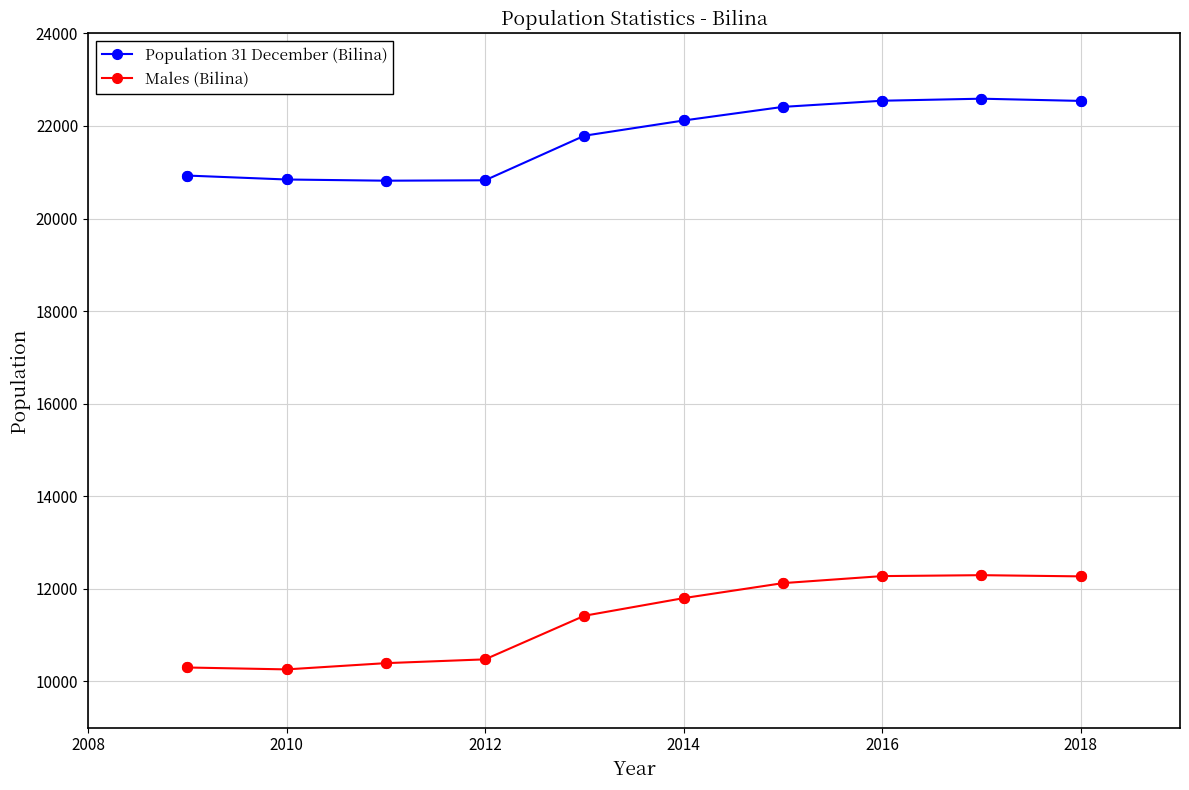

Which series has the largest total across all categories?

Population 31 December (Bilina)